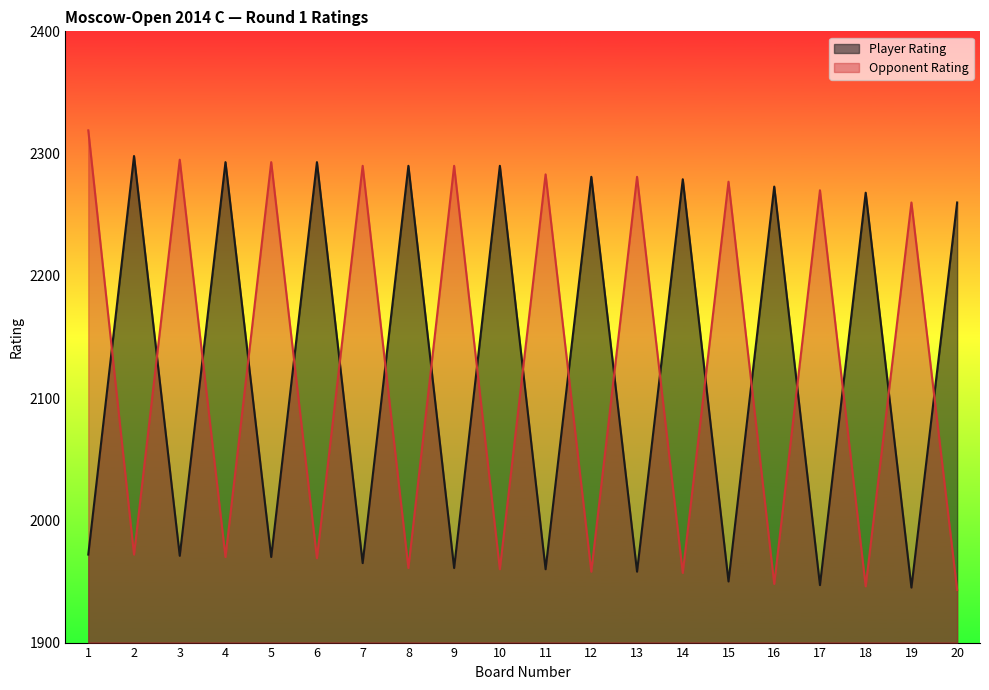

What is the difference between the maximum and second lowest values in the Opponent Rating series?

373